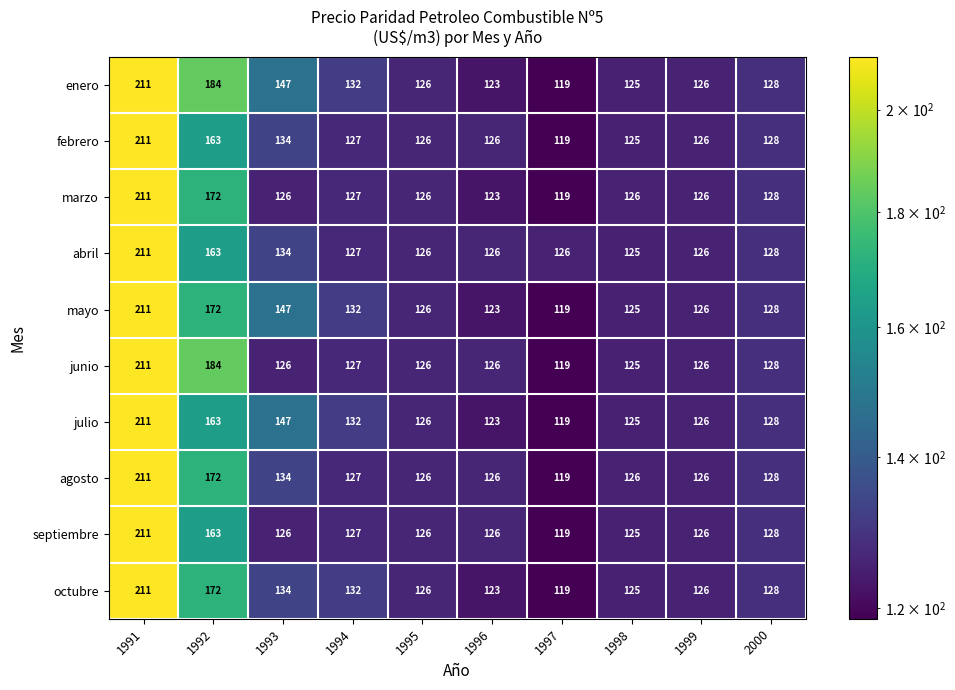

Where does the enero series first go above 128?

1991